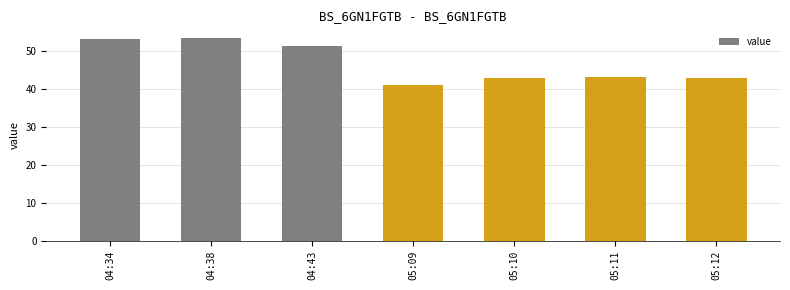

What is the difference between the maximum and second lowest values?

10.3